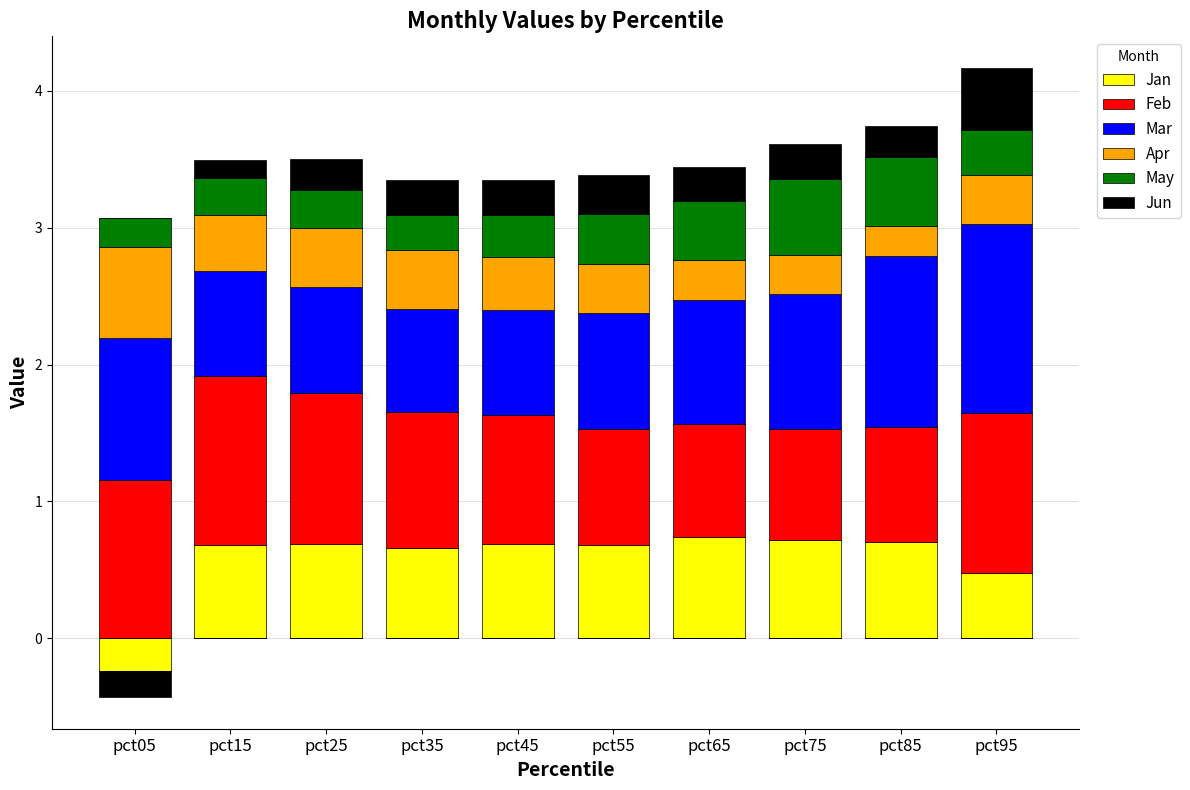

How many positive values does the Jun series have?

9